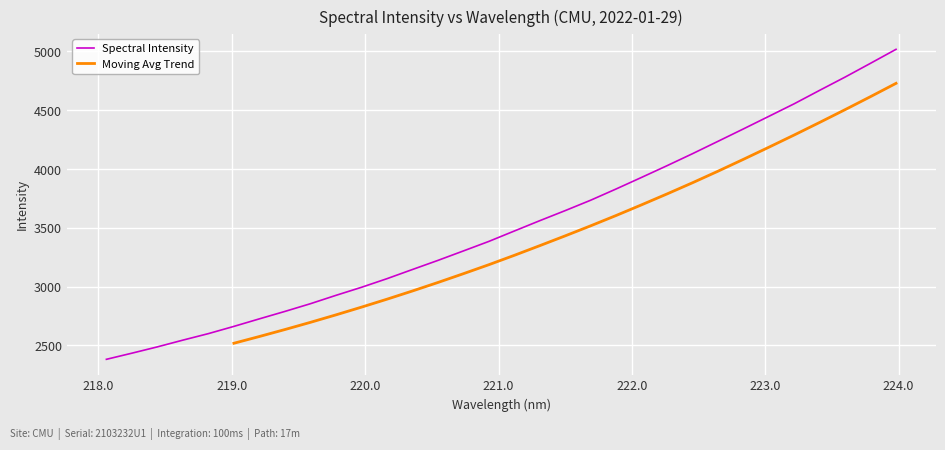

What position from the right is 219.0156?

27